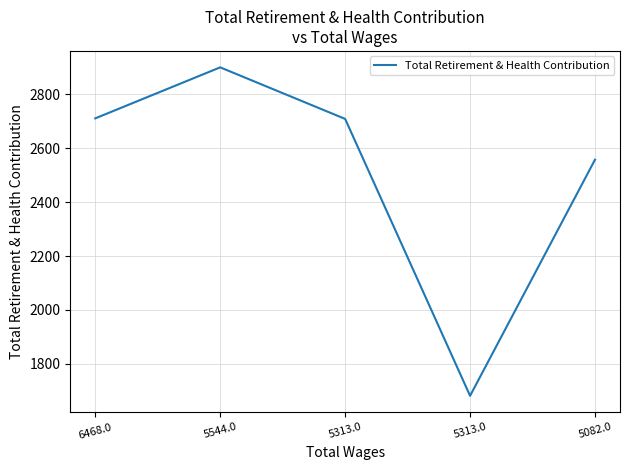

How many interior local peaks (higher than both neighbors) does the data have?

1